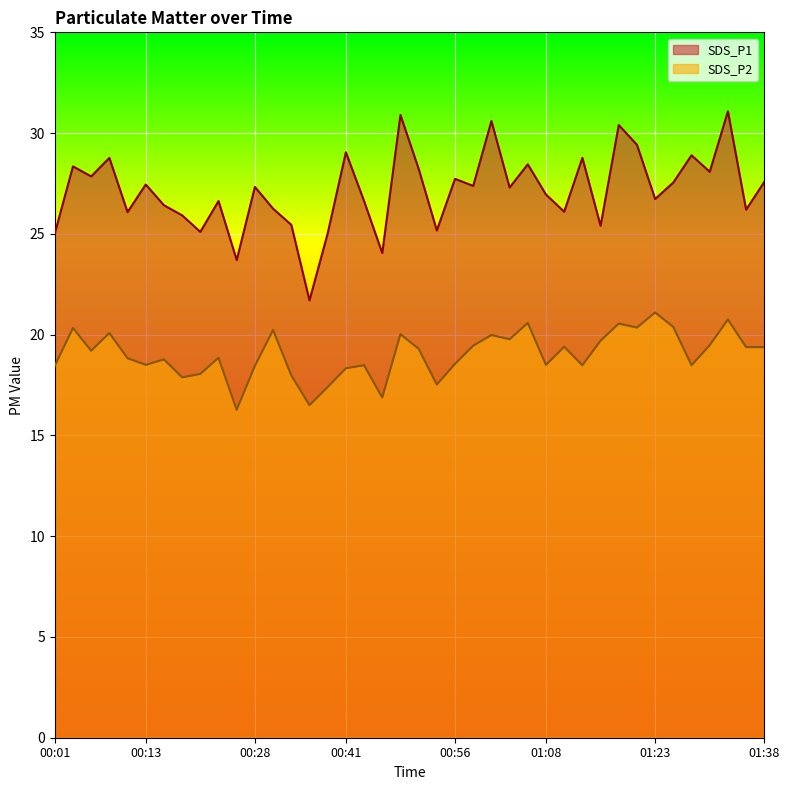

Reading left to right, transcribe all the data shown in this chart.

SDS_P1: 00:01=25.0	00:04=28.4	00:06=27.9	00:08=28.8	00:11=26.1	00:13=27.4	00:16=26.4	00:18=25.9	00:21=25.1	00:23=26.6	00:26=23.7	00:28=27.3	00:31=26.2	00:33=25.4	00:36=21.7	00:38=25.0	00:41=29.1	00:43=26.6	00:46=24.1	00:48=30.9	00:51=28.2	00:53=25.2	00:56=27.7	00:58=27.4	01:01=30.6	01:03=27.3	01:06=28.4	01:08=26.9	01:10=26.1	01:13=28.8	01:15=25.4	01:18=30.4	01:20=29.4	01:23=26.7	01:25=27.6	01:28=28.9	01:30=28.1	01:33=31.1	01:35=26.2	01:38=27.6
SDS_P2: 00:01=18.4	00:04=20.3	00:06=19.2	00:08=20.1	00:11=18.8	00:13=18.5	00:16=18.8	00:18=17.9	00:21=18.1	00:23=18.9	00:26=16.3	00:28=18.4	00:31=20.2	00:33=18.0	00:36=16.5	00:38=17.4	00:41=18.3	00:43=18.5	00:46=16.9	00:48=20.0	00:51=19.3	00:53=17.5	00:56=18.6	00:58=19.4	01:01=20.0	01:03=19.8	01:06=20.6	01:08=18.5	01:10=19.4	01:13=18.5	01:15=19.7	01:18=20.6	01:20=20.4	01:23=21.1	01:25=20.4	01:28=18.5	01:30=19.5	01:33=20.8	01:35=19.4	01:38=19.4